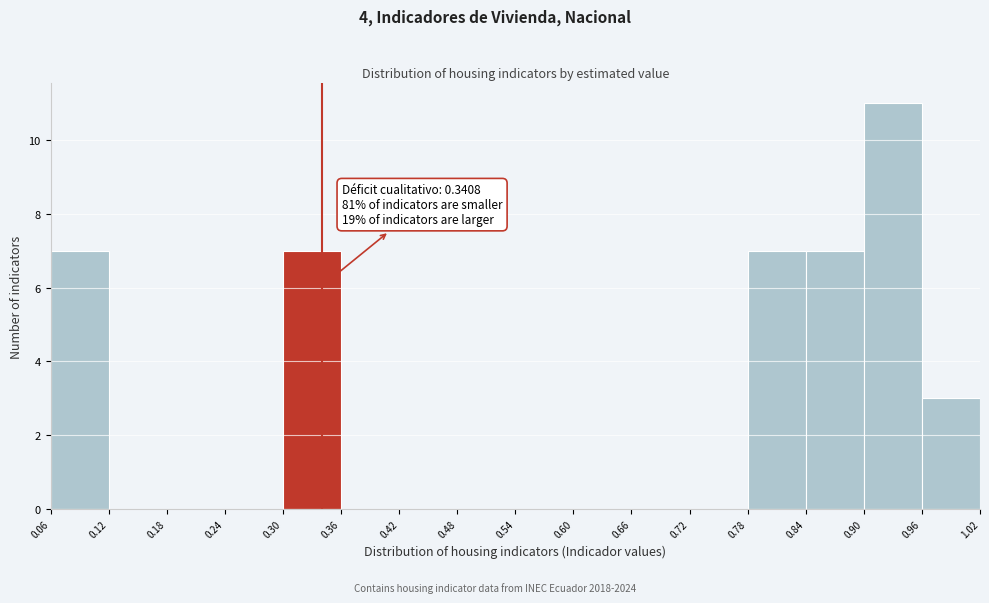

Over which range of the x-axis is the bar tallest?

0.90 to 0.96